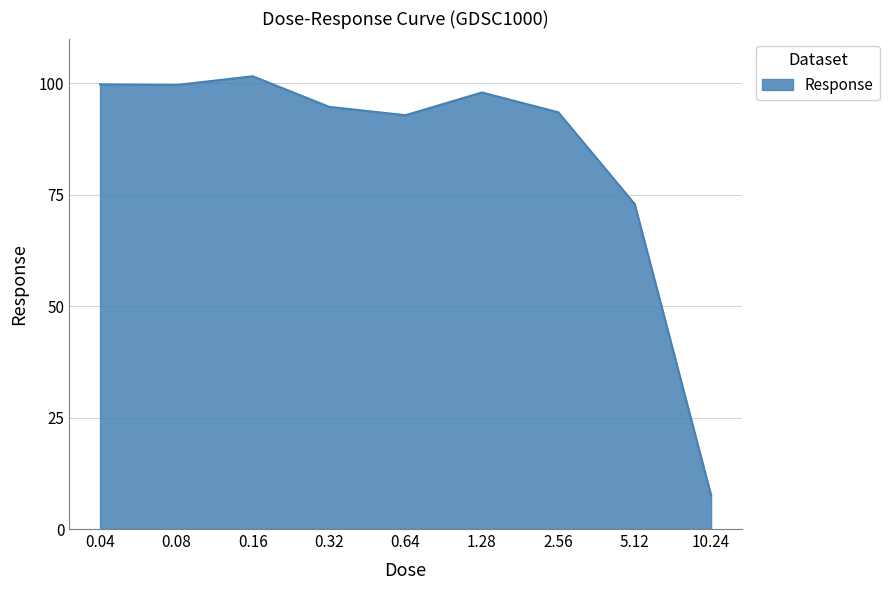

Which label corresponds to the smallest value in the chart?

10.24